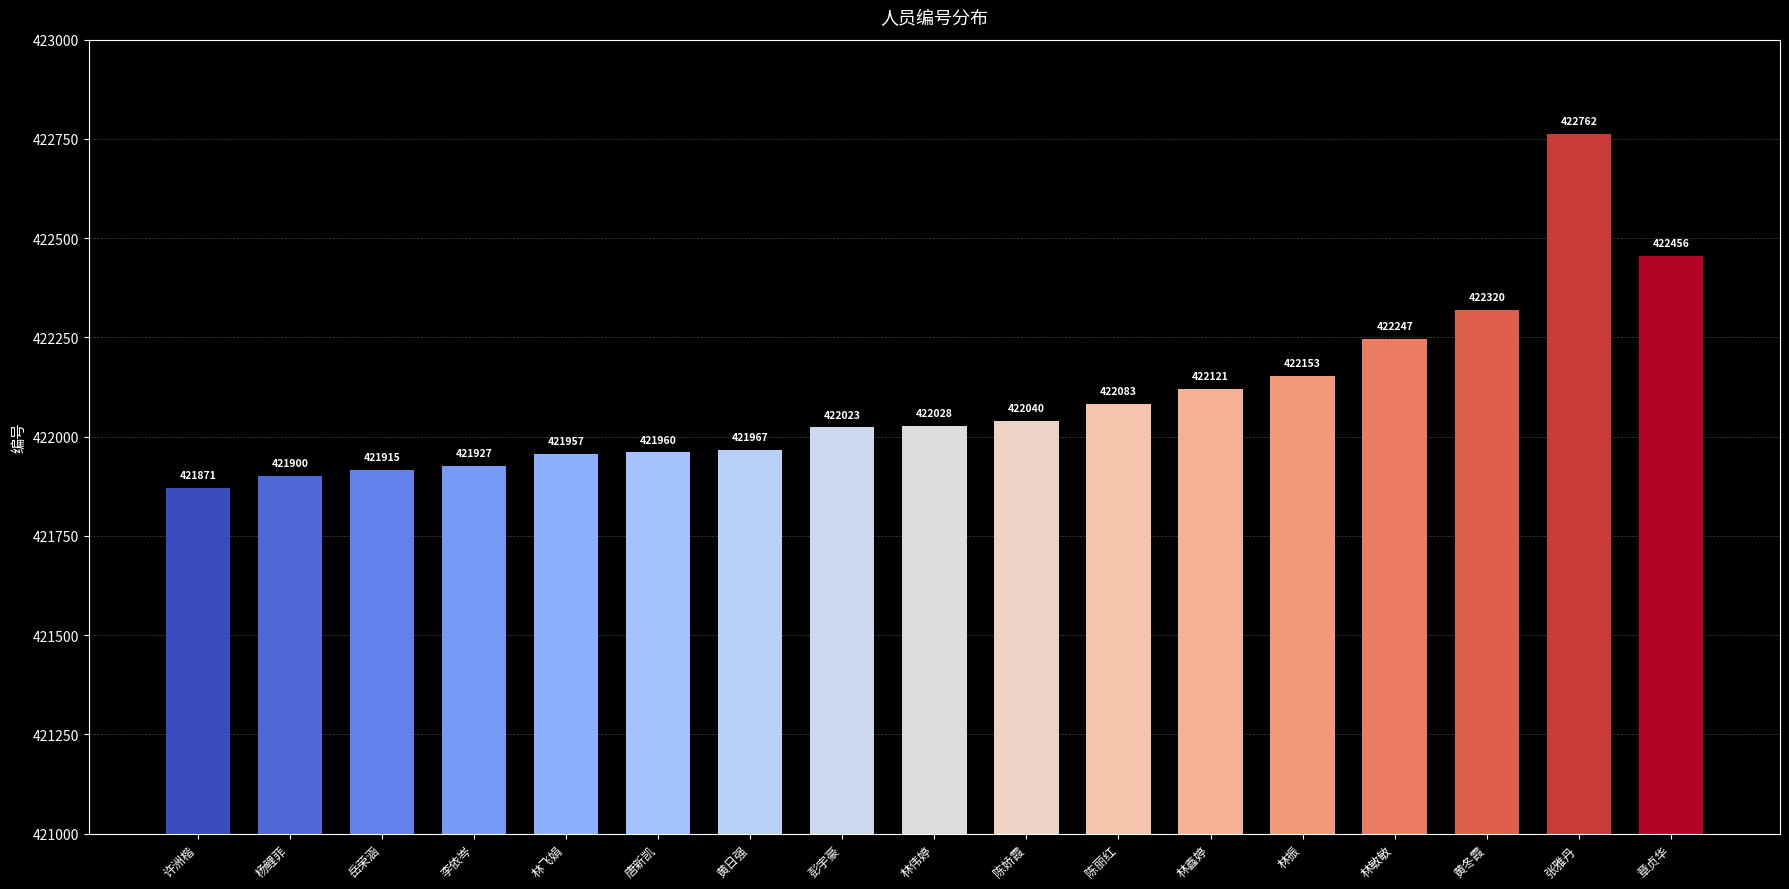

At which category does the chart reach its minimum across all series?

许洲楷